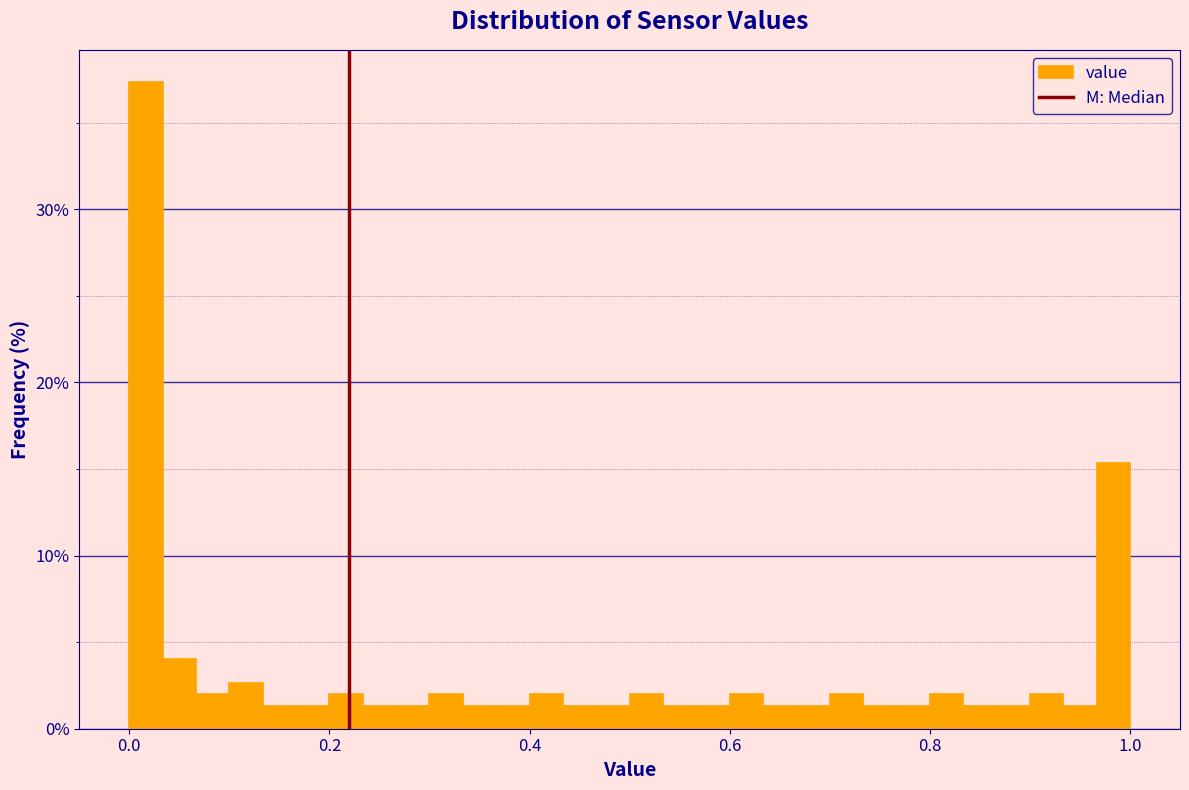

Around what value on the x-axis is the tallest bar? Give the approximate position of its centre, as read against the axis.

0.02